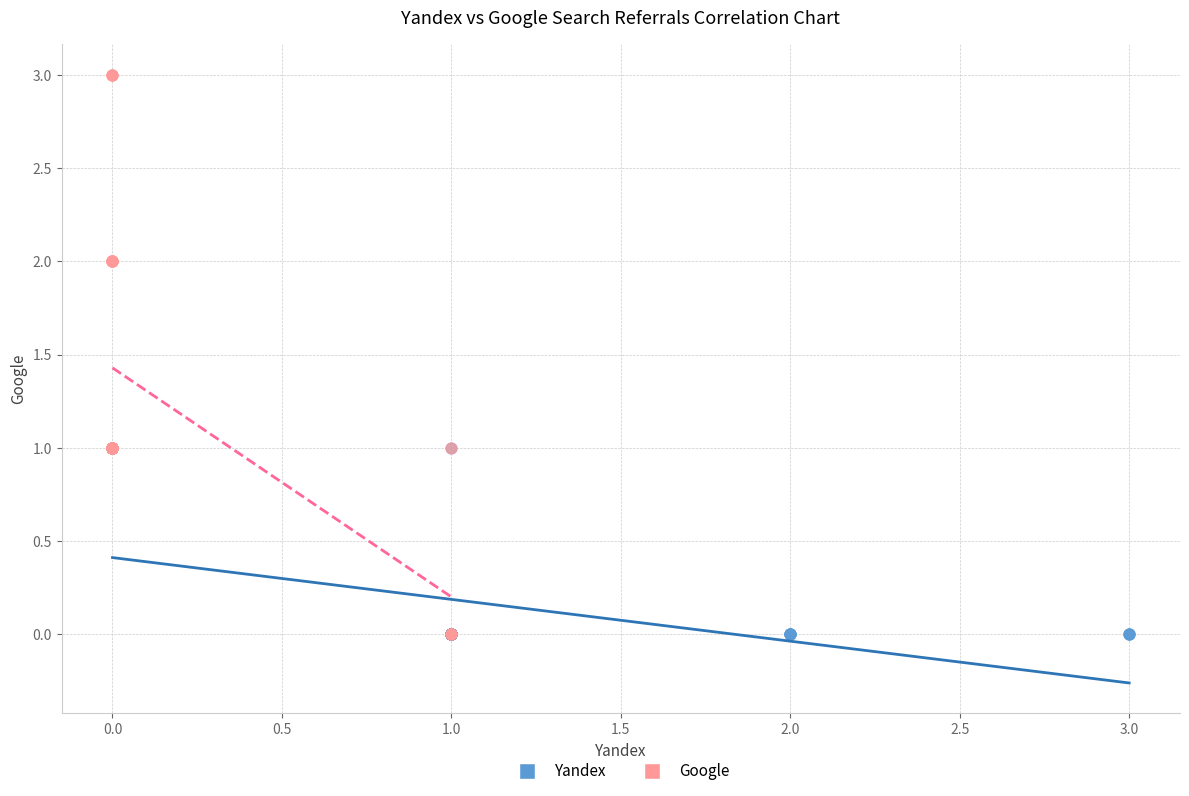

Which series reaches the maximum Y coordinate?

Google